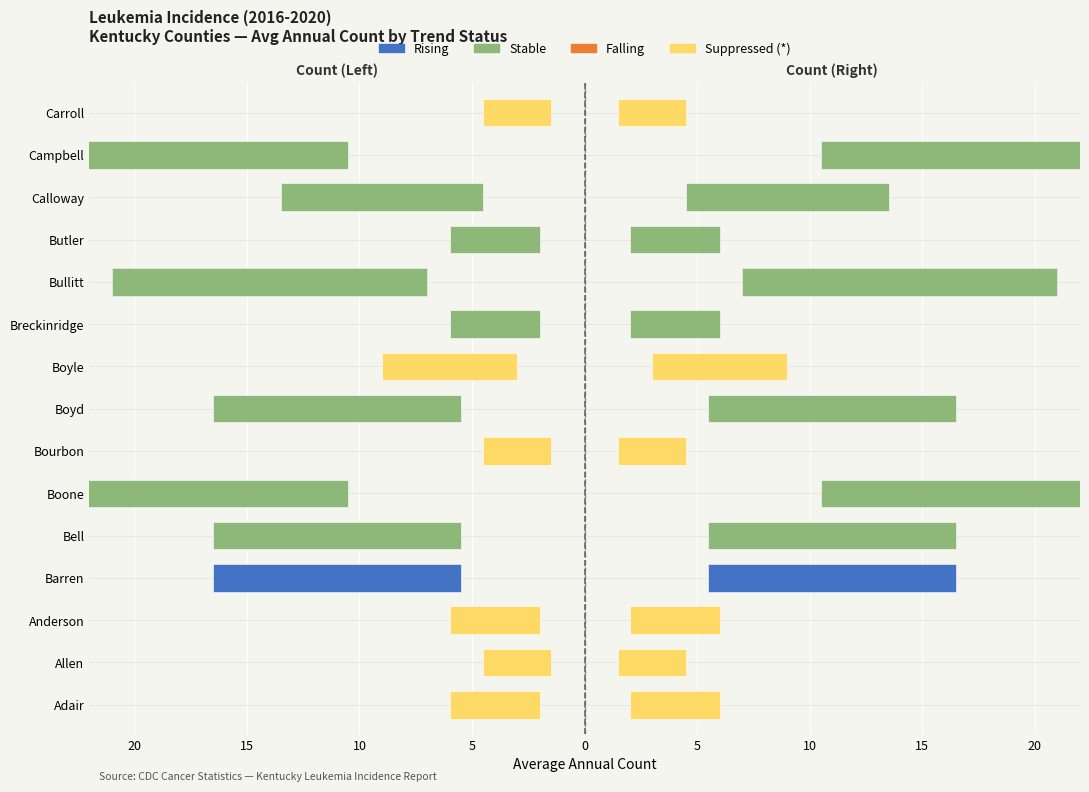

What is the difference between the second highest and second lowest values in the Stable series?

21.0